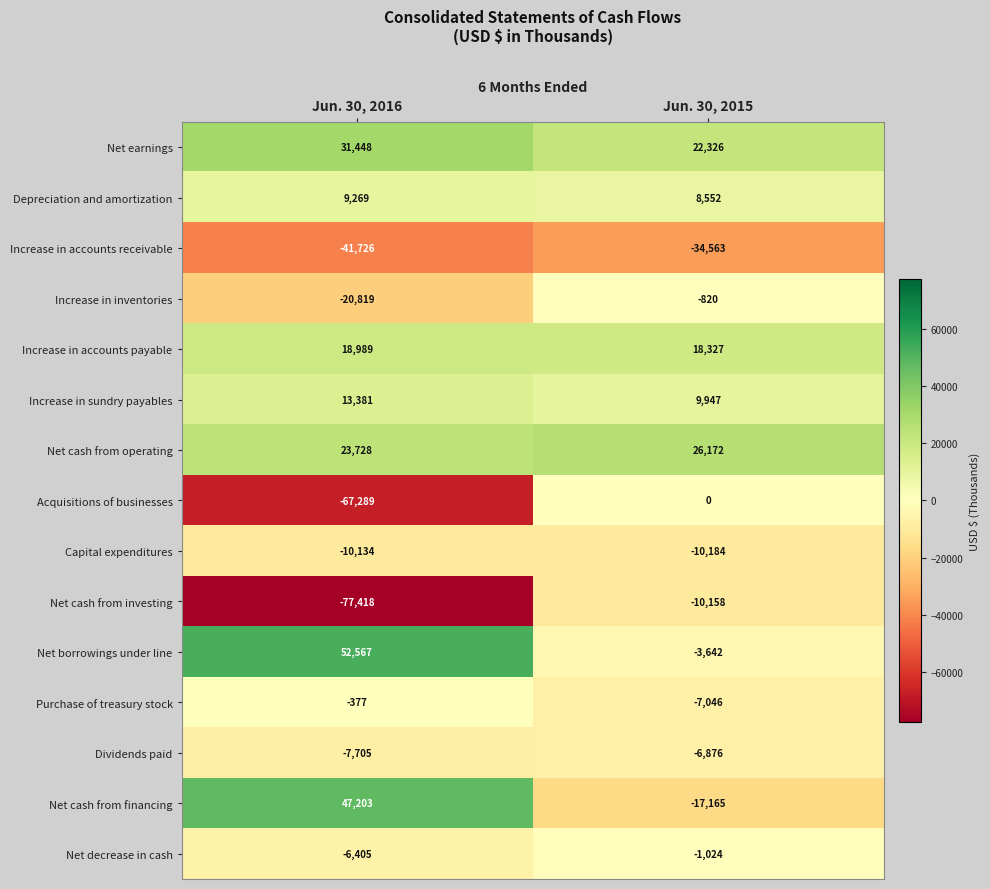

What is the minimum value shown in the chart?

-77418